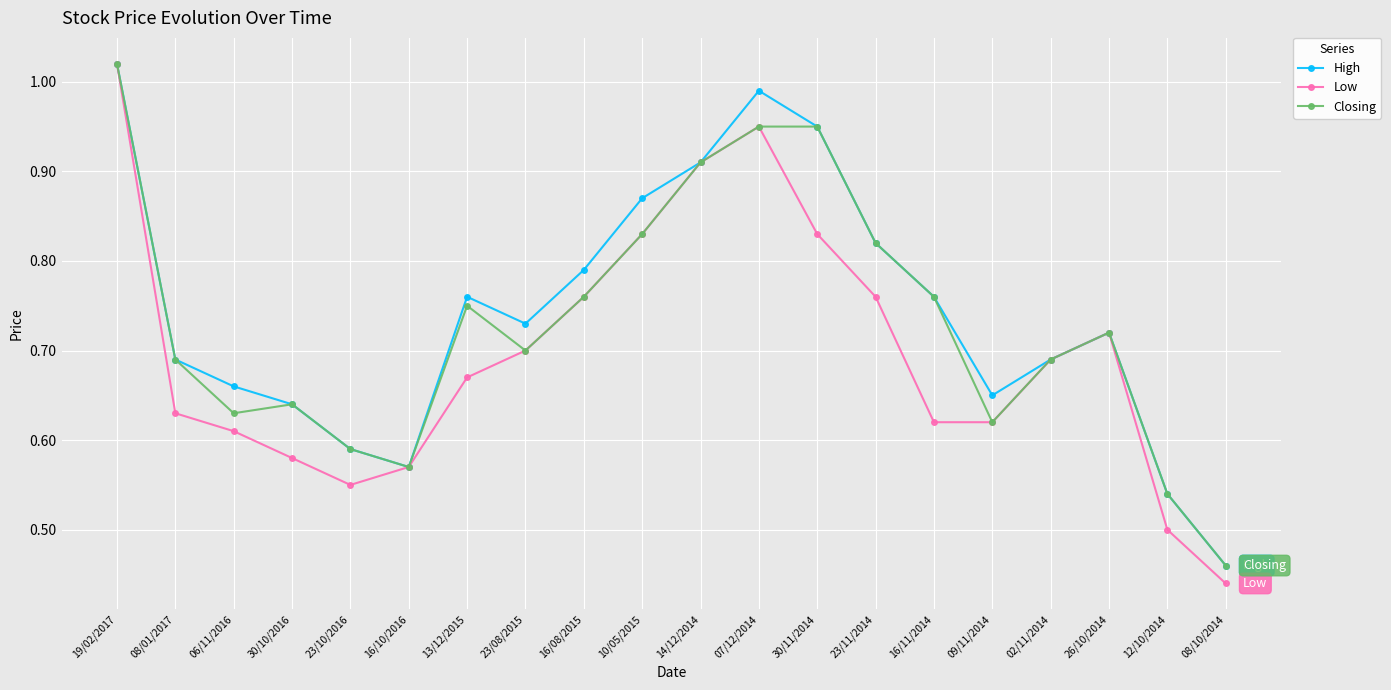

What position from the left is 30/11/2014?

13